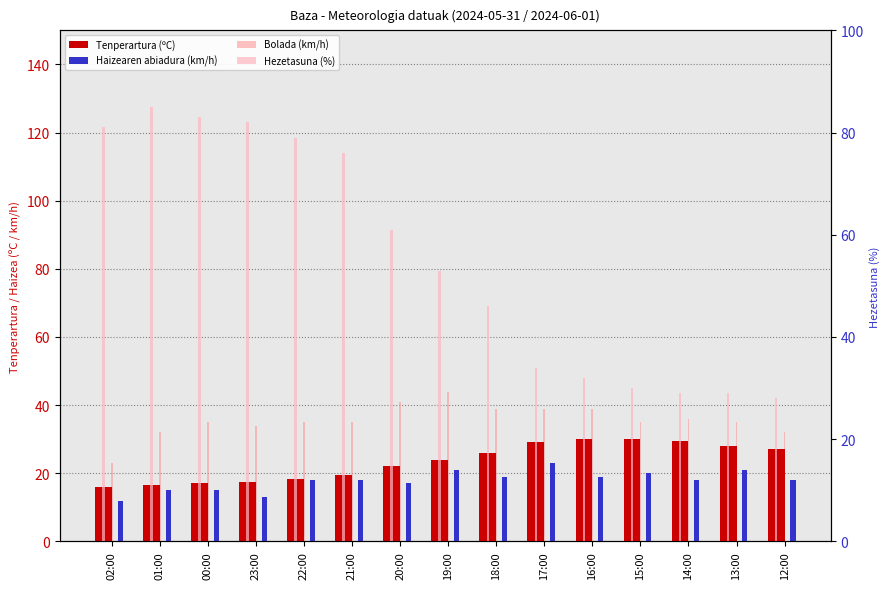

Is the value of Hezetasuna (%) at 21:00 greater than the value of Tenperartura (ºC) at 19:00?

Yes